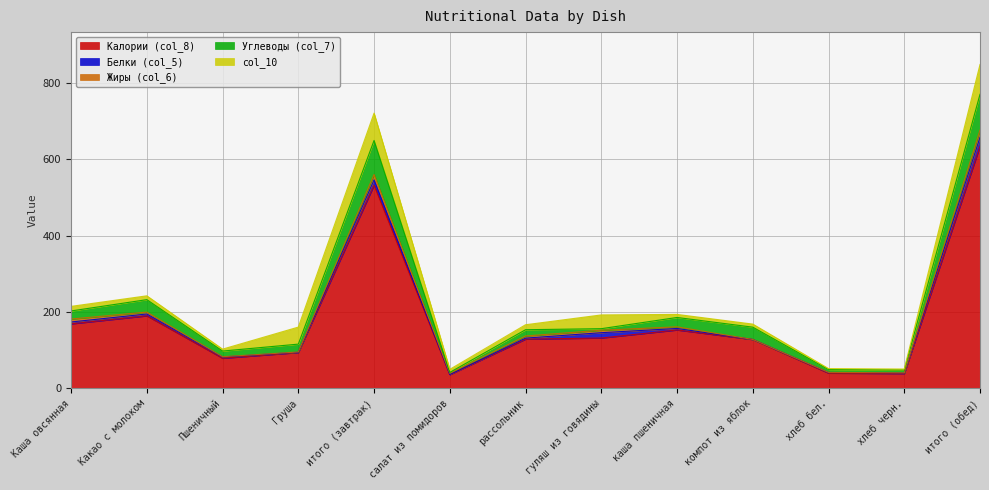

Between гуляш из говядины and итого (обед), which series saw the biggest shift?

Калории (col_8)